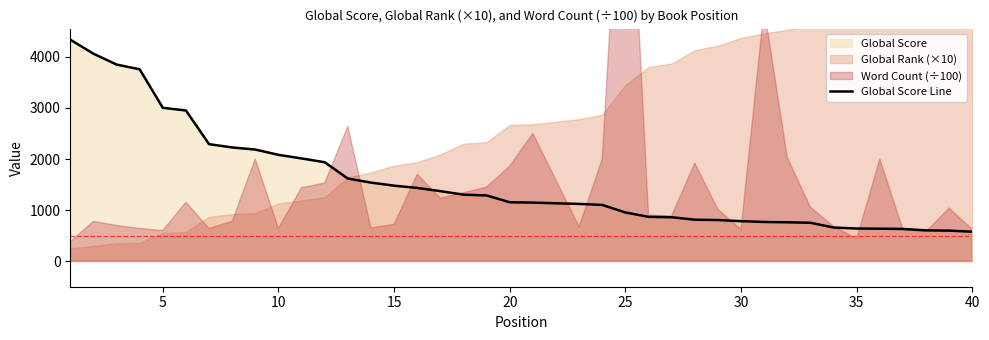

What is the highest value of the Global Score Line series?

4336